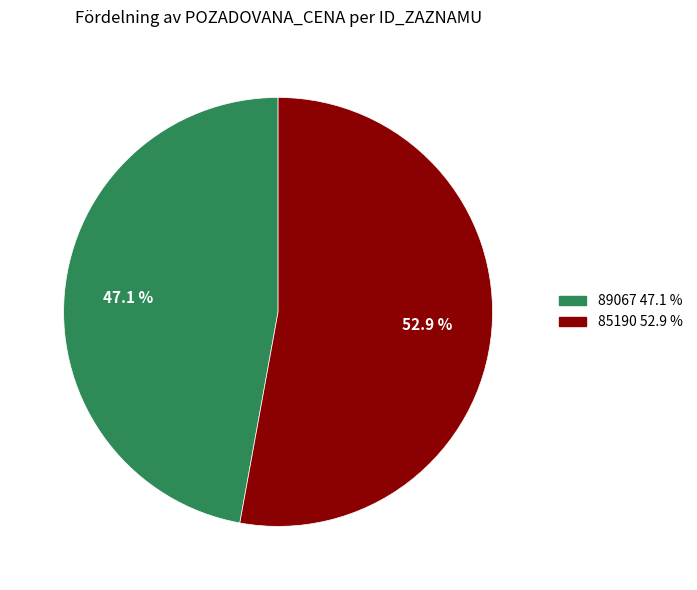

To the nearest percent, what percentage of the pie is 89067?

47%